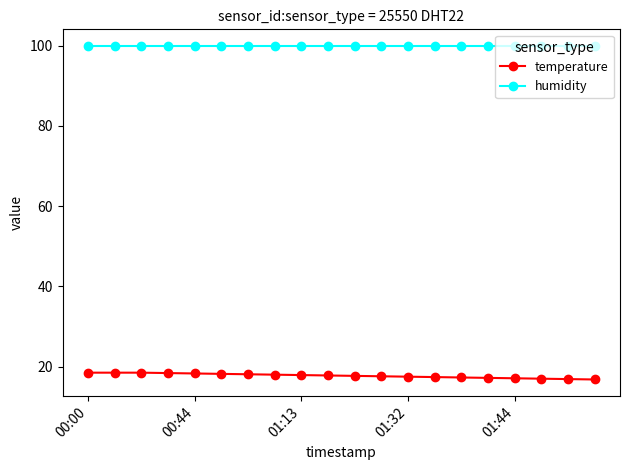

What is the difference between the maximum and minimum values in the temperature series?

1.7